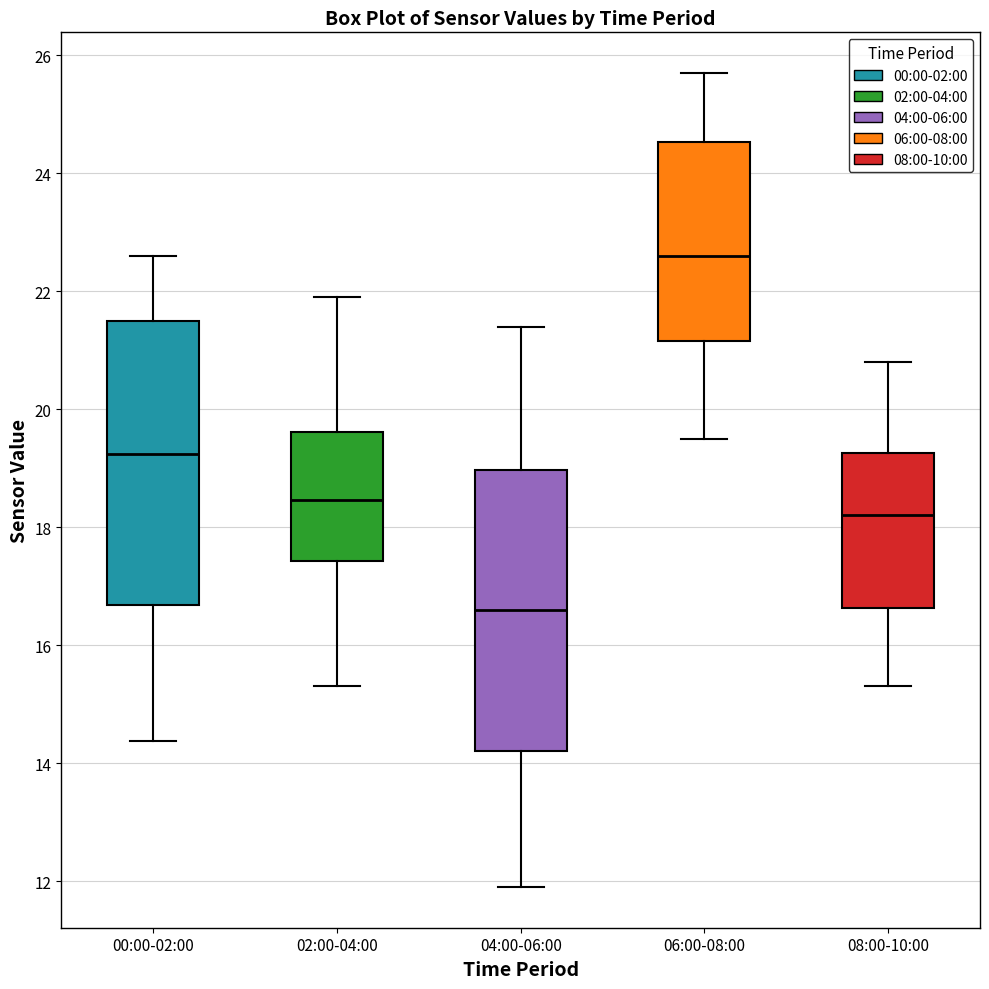

Where is the upper edge of the box for 08:00-10:00 on the y-axis? The values are not printed on the chart, so give them approximately, as read against the axis.

19.2